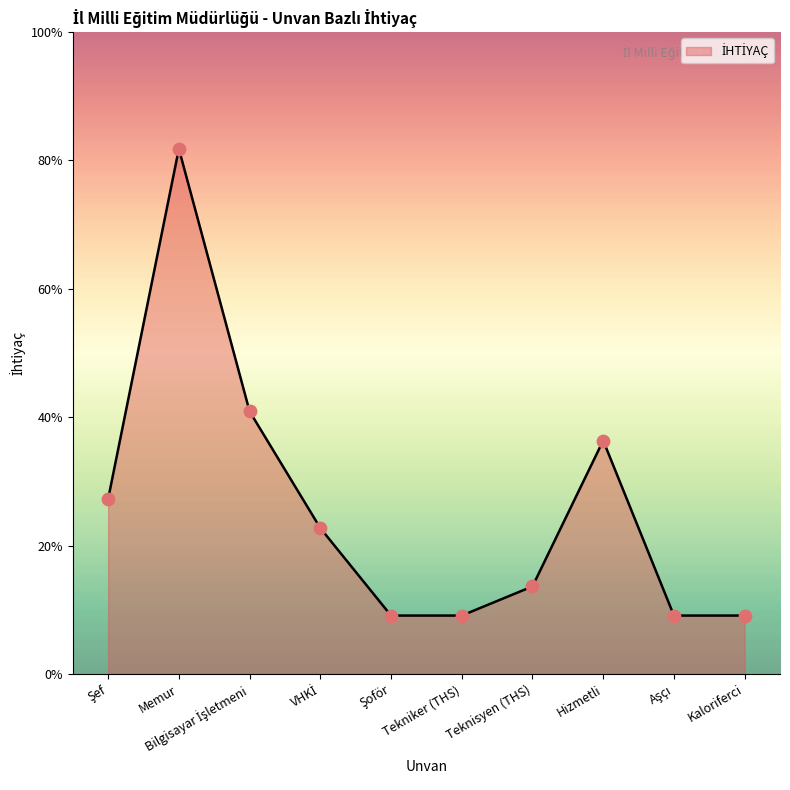

Approximately how many times larger is the value at Memur compared to Teknisyen (THS)?

6.0